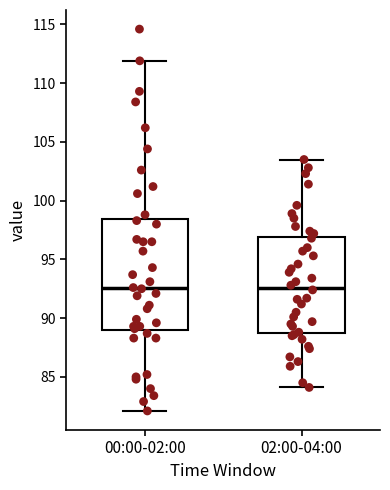

Comparing the boxes themselves (not the whiskers), which one is the tallest?

00:00-02:00